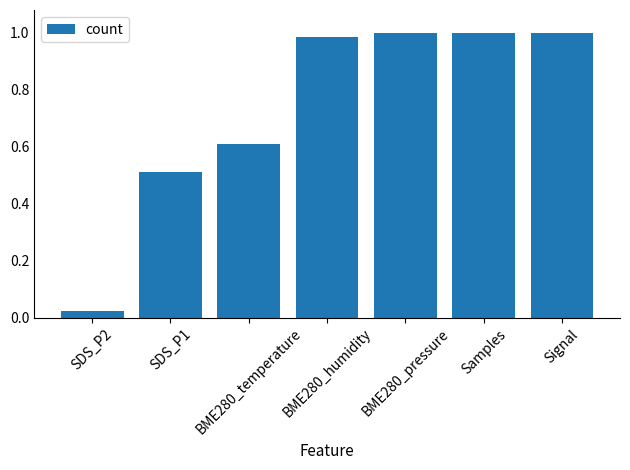

Where is the data nearest to the value 0?

SDS_P2